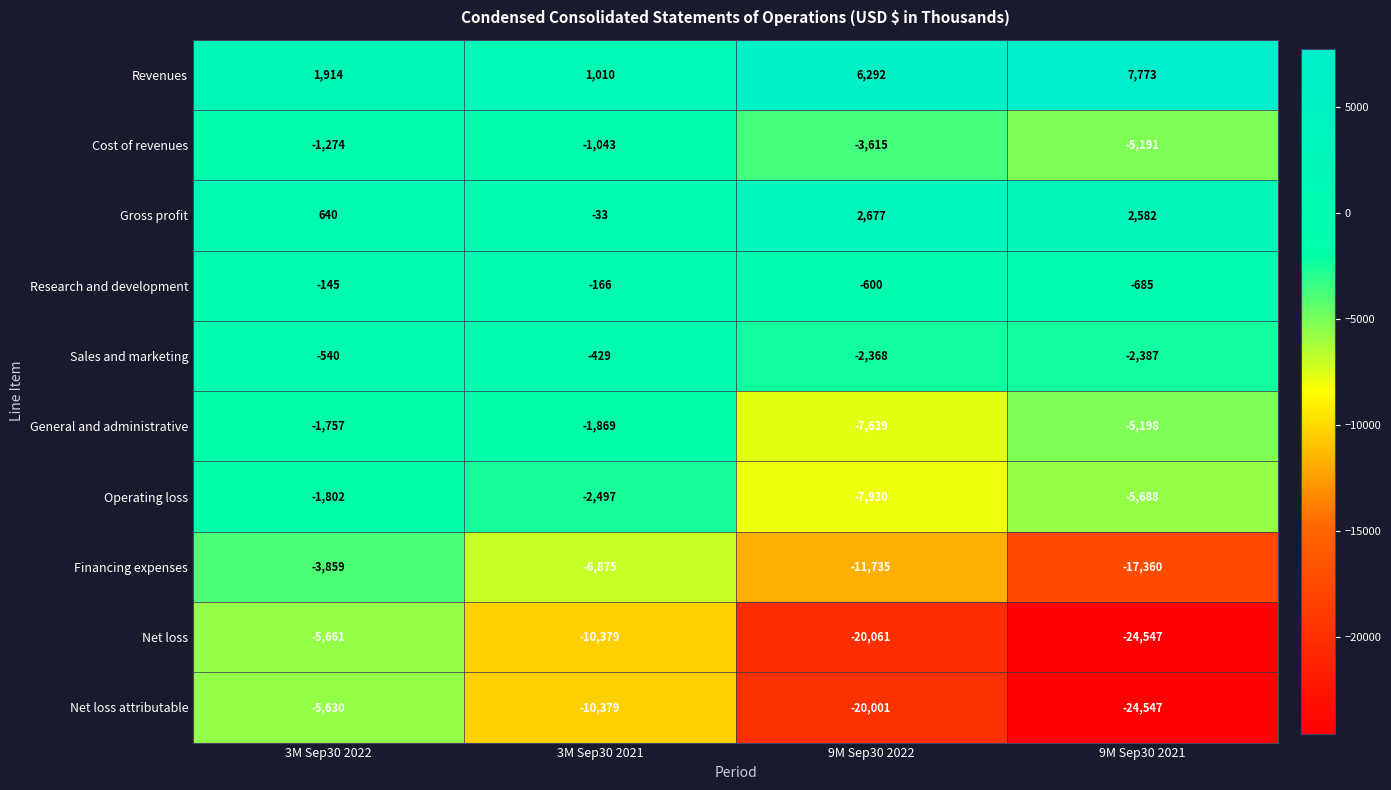

Rank the series by their maximum value, from highest to lowest.

Revenues, Gross profit, Research and development, Sales and marketing, Cost of revenues, General and administrative, Operating loss, Financing expenses, Net loss attributable, Net loss